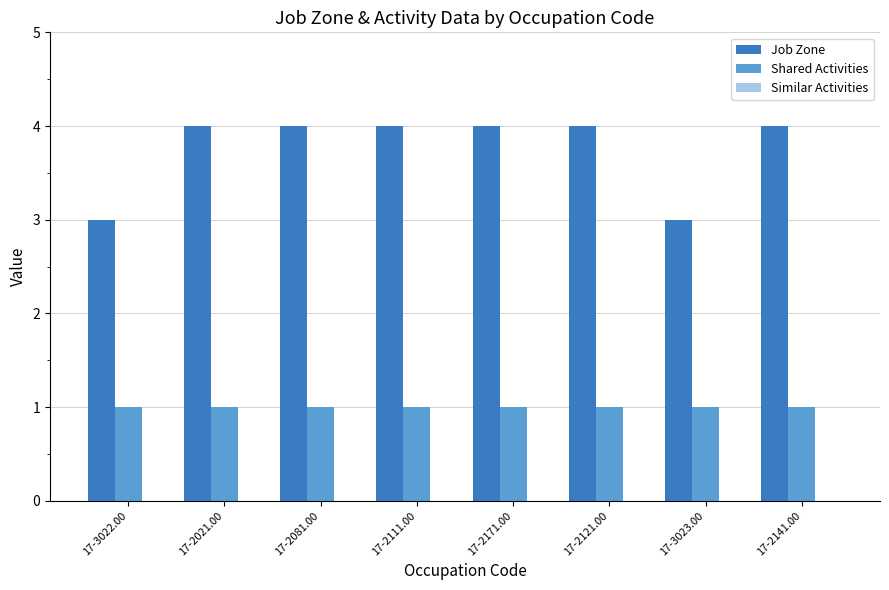

Is it true that Shared Activities equals 1 at 17-2111.00?

True